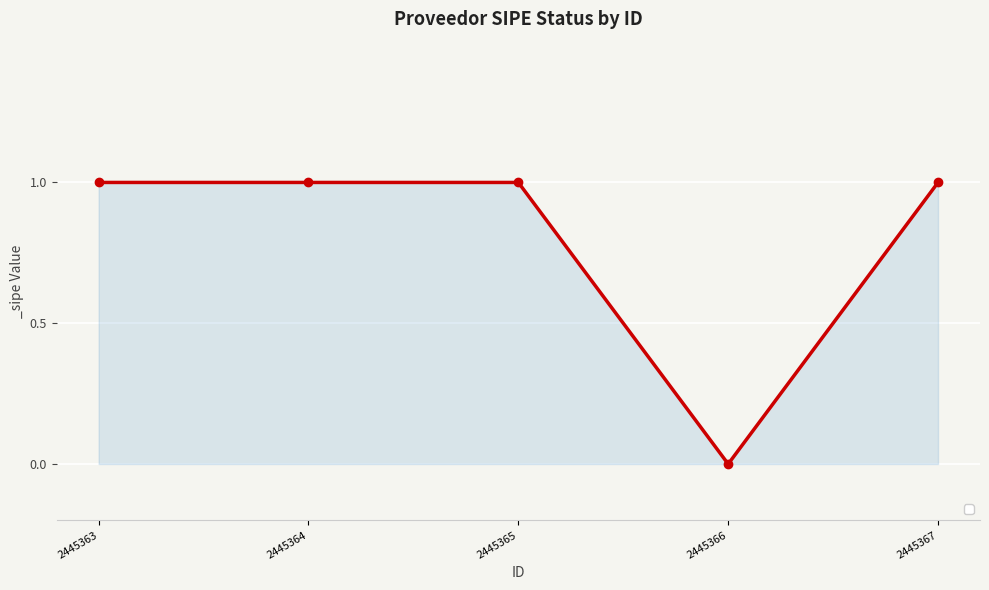

At which category does the chart reach its minimum across all series?

2445366